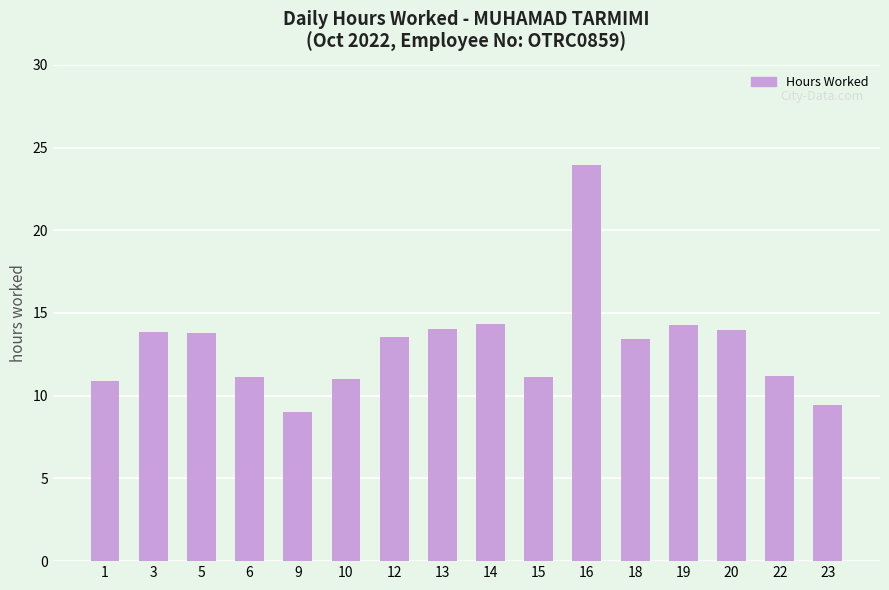

Approximately how many times larger is the value at 19 compared to 22?

1.3